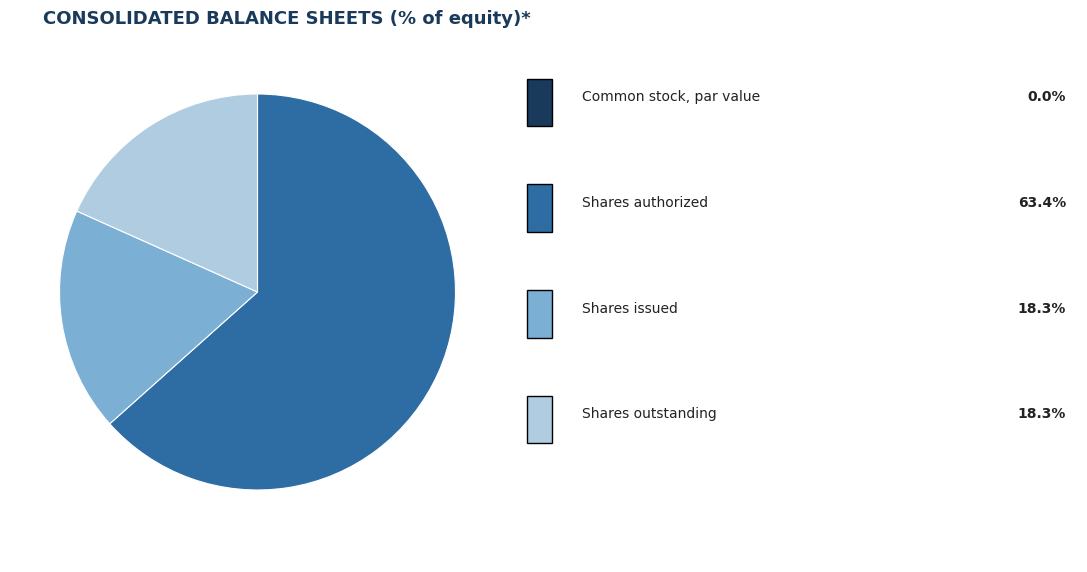

Is there a majority slice in this chart?

Yes